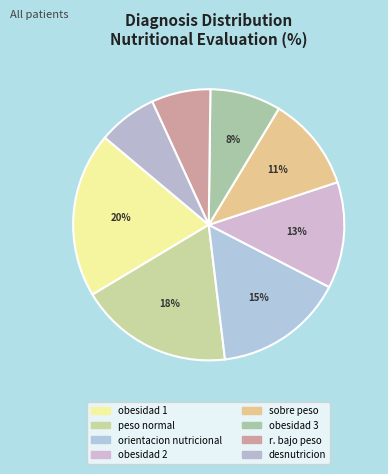

Which slice is the smallest?

r. bajo peso